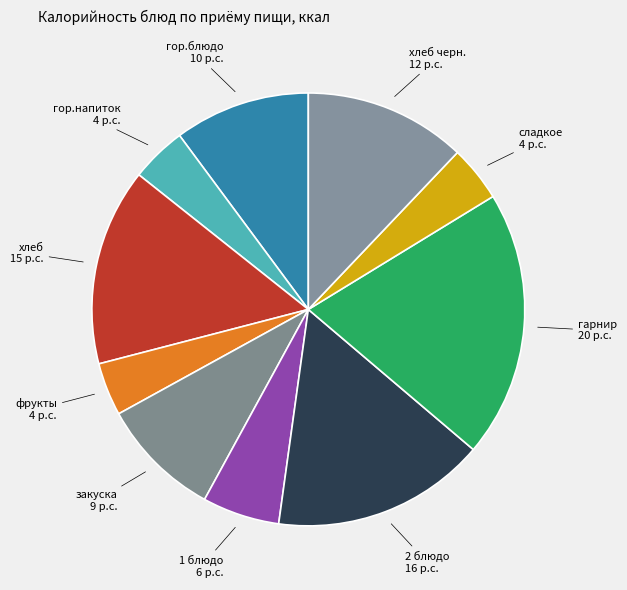

Count the number of slices in the pie.

10